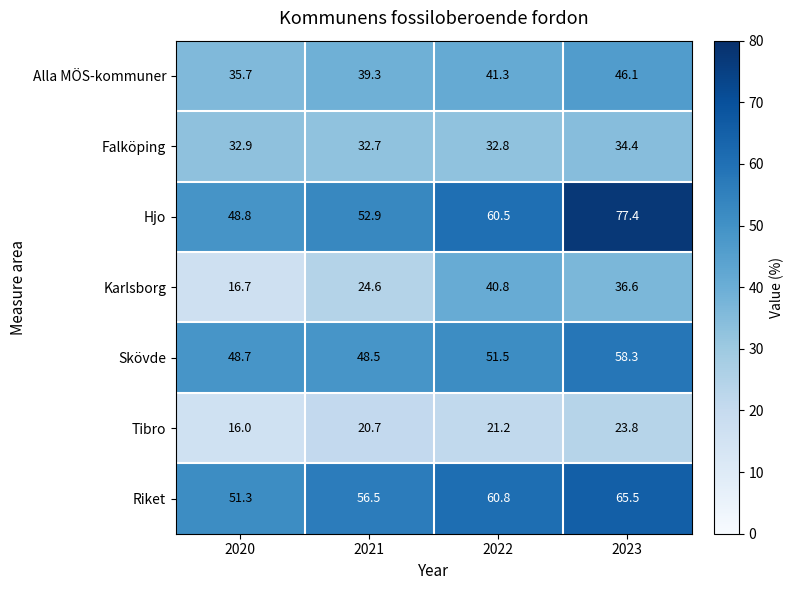

What is the minimum value for Falköping?

32.7